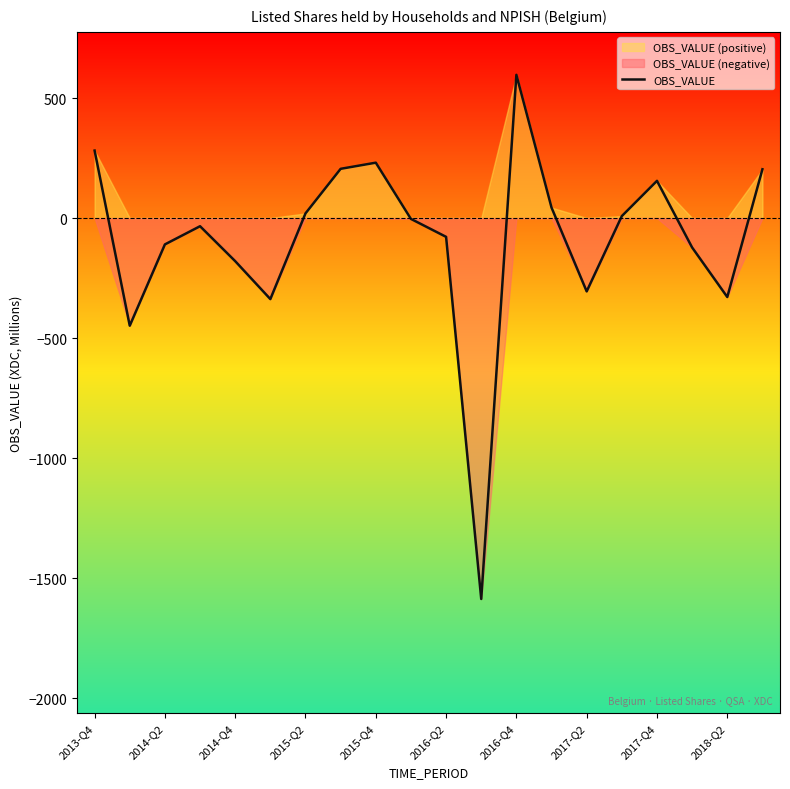

What is the difference between the maximum and minimum values?

2184.1